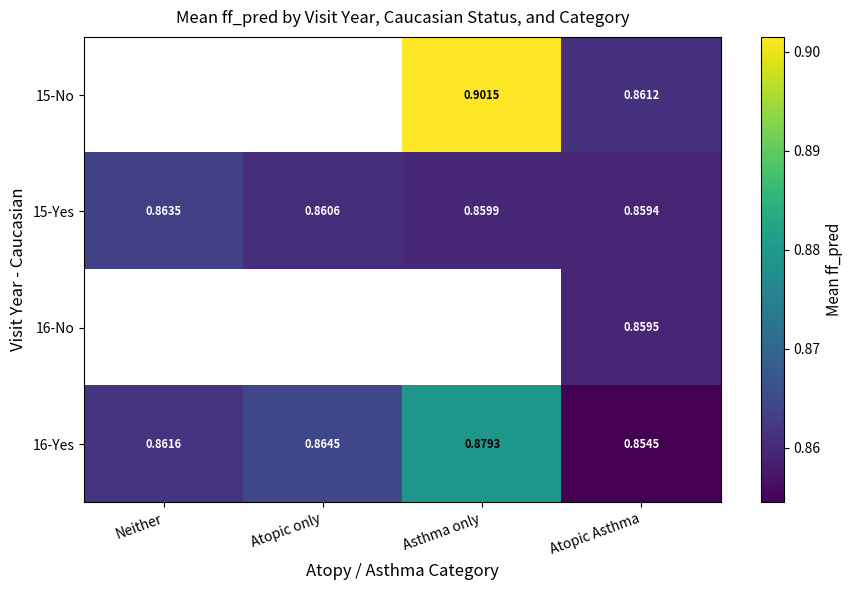

List the labels in order of 16-Yes value, largest first.

Asthma only, Atopic only, Neither, Atopic Asthma